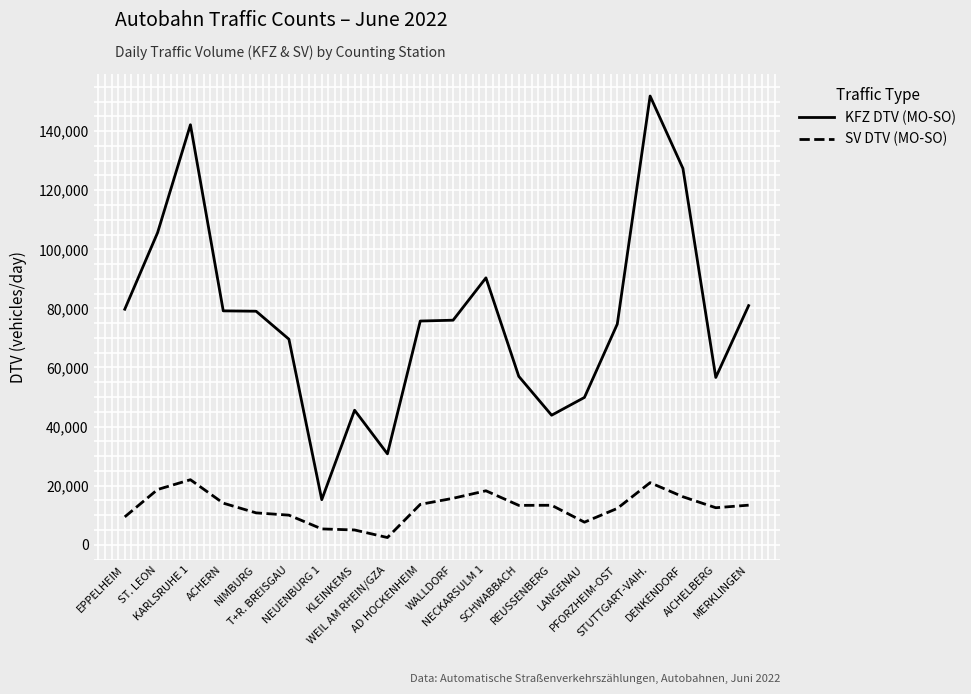

Which series has the widest spread of values?

KFZ DTV (MO-SO)